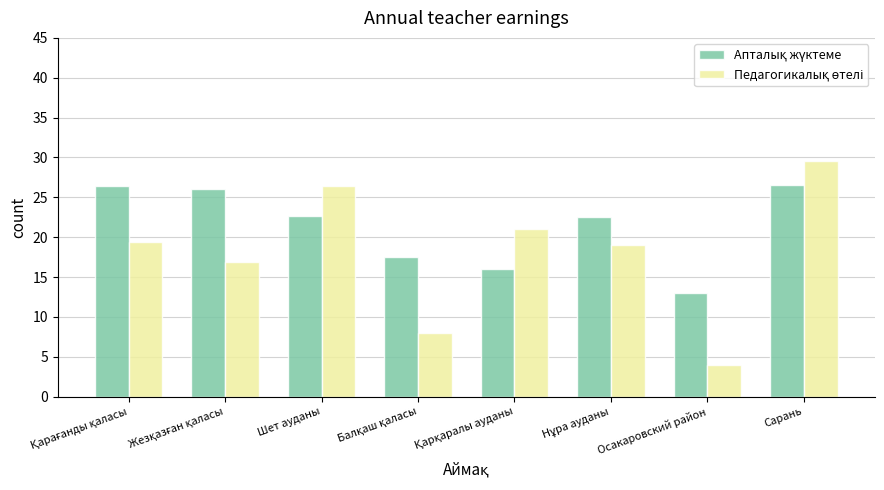

At which category is the sum across all series the highest?

Сарань